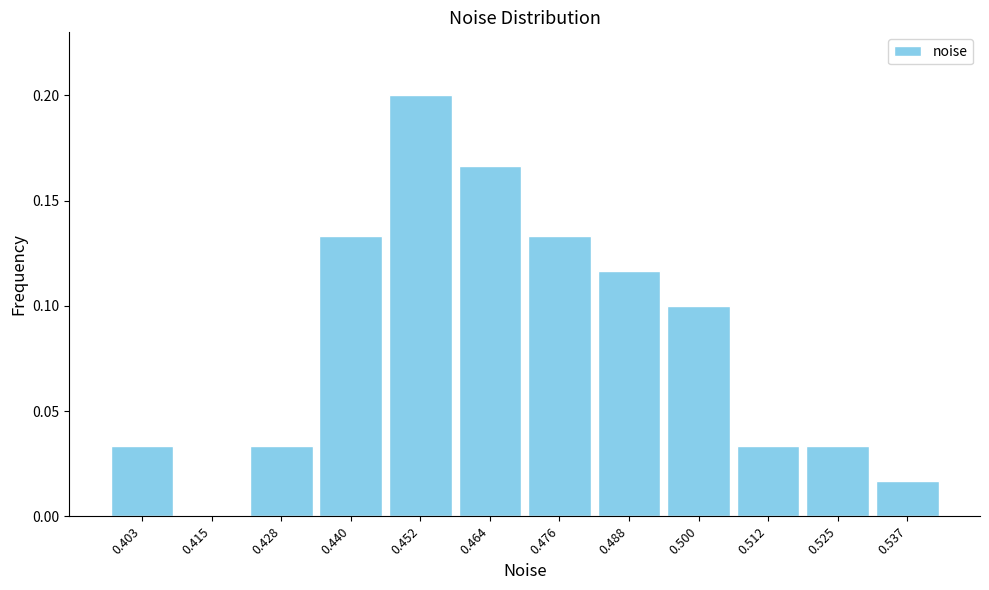

What is the sum of all values?

1.0